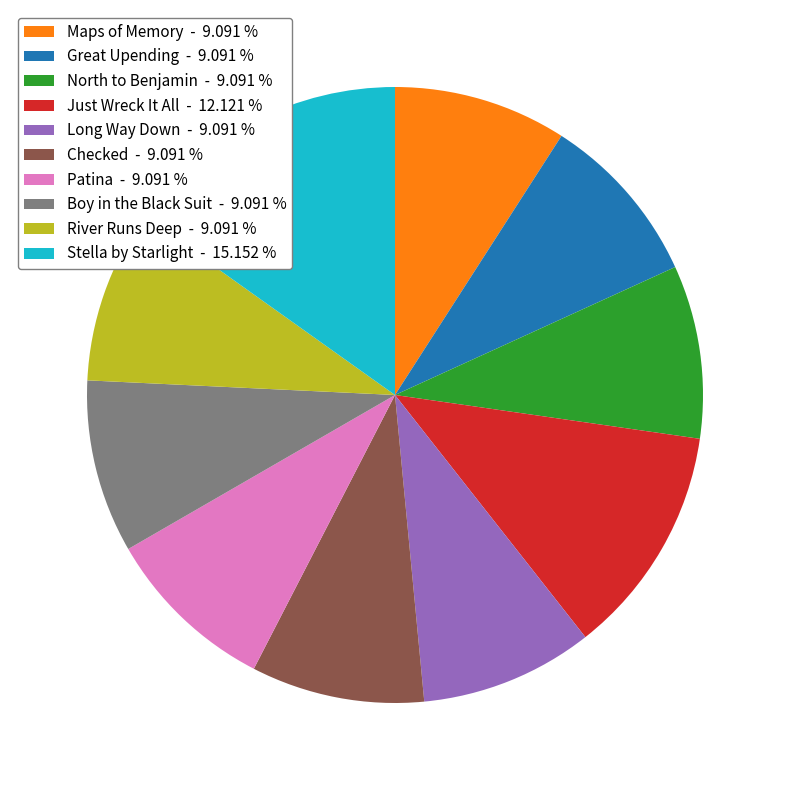

Is the sum of River Runs Deep - 9.091 % and Just Wreck It All - 12.121 % greater than half?

No